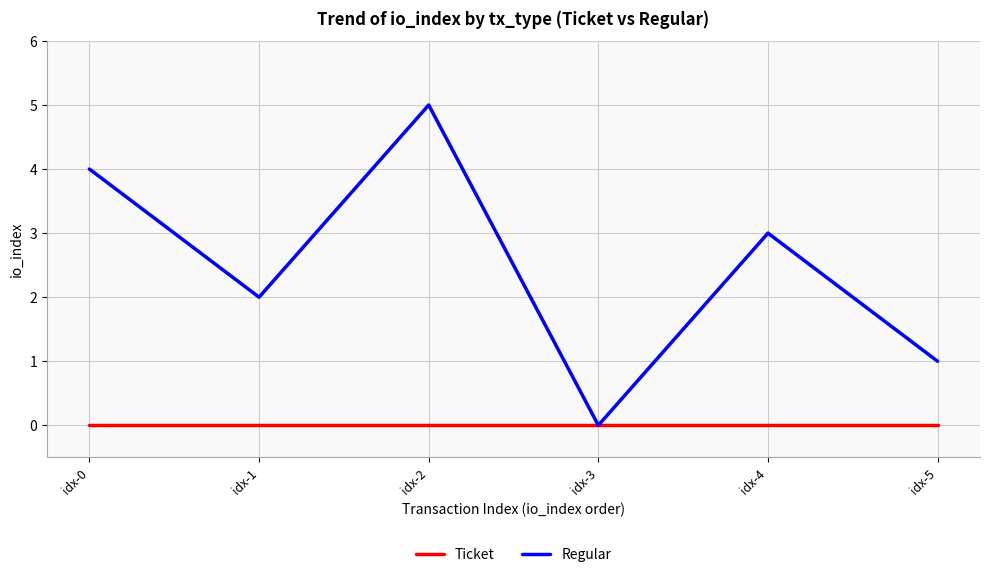

What is the spread (max minus min) of values at idx-2?

5